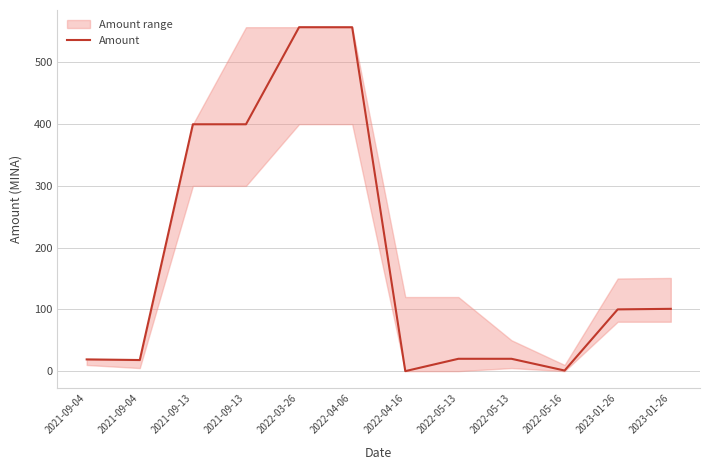

At which label is the value closest to 278?

2021-09-13